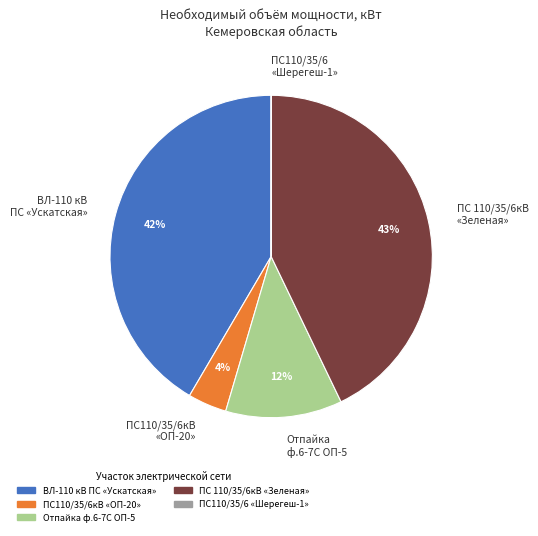

Between Отпайка ф.6-7С ОП-5 and ПС 110/35/6кВ «Зеленая», which is larger?

ПС 110/35/6кВ «Зеленая»